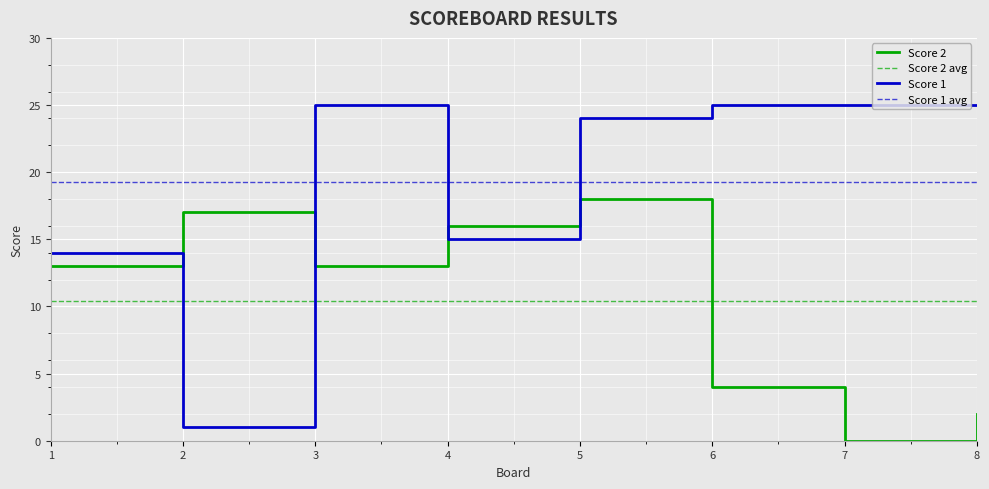

Is the value of Score 1 at 4 greater than the value of Score 2 at 7?

Yes